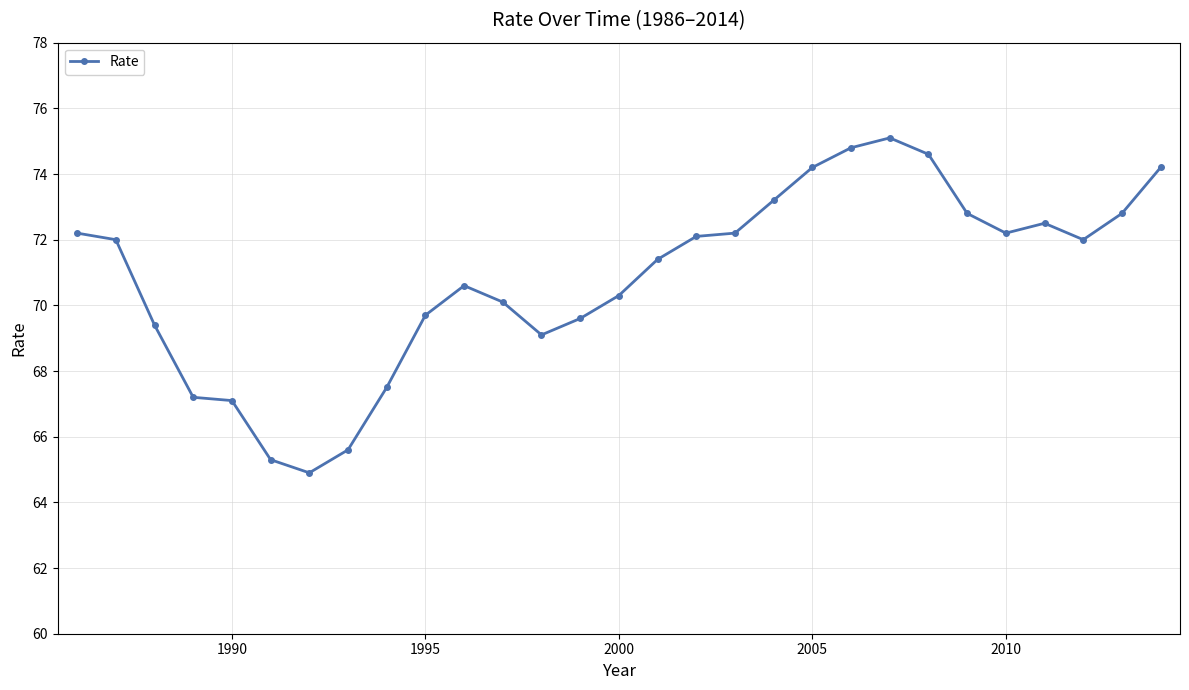

What is the sum of all values?

2054.7